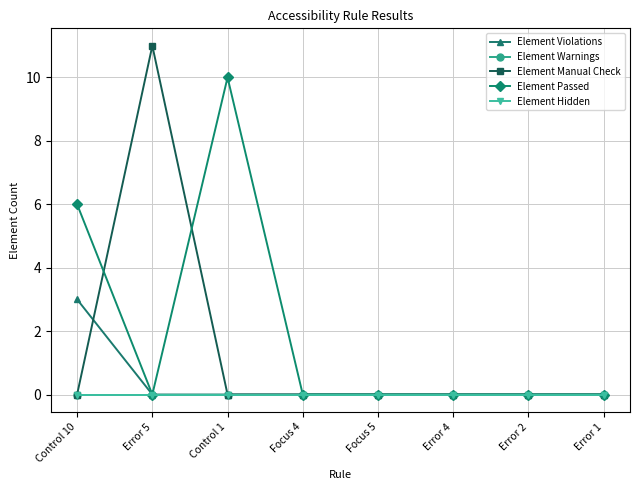

Which label corresponds to the smallest value in the chart?

Error 5